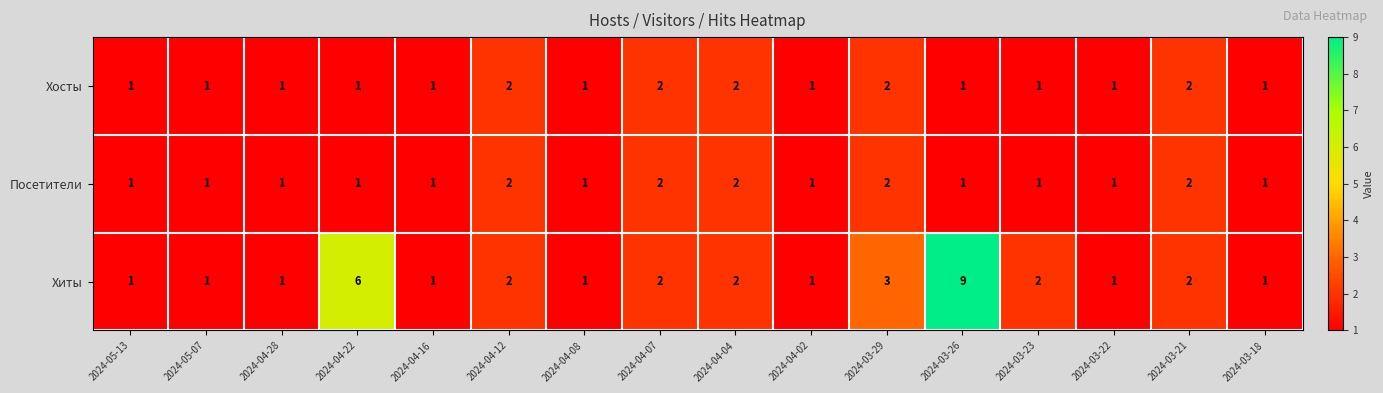

Which series has the largest range (max minus min)?

Хиты